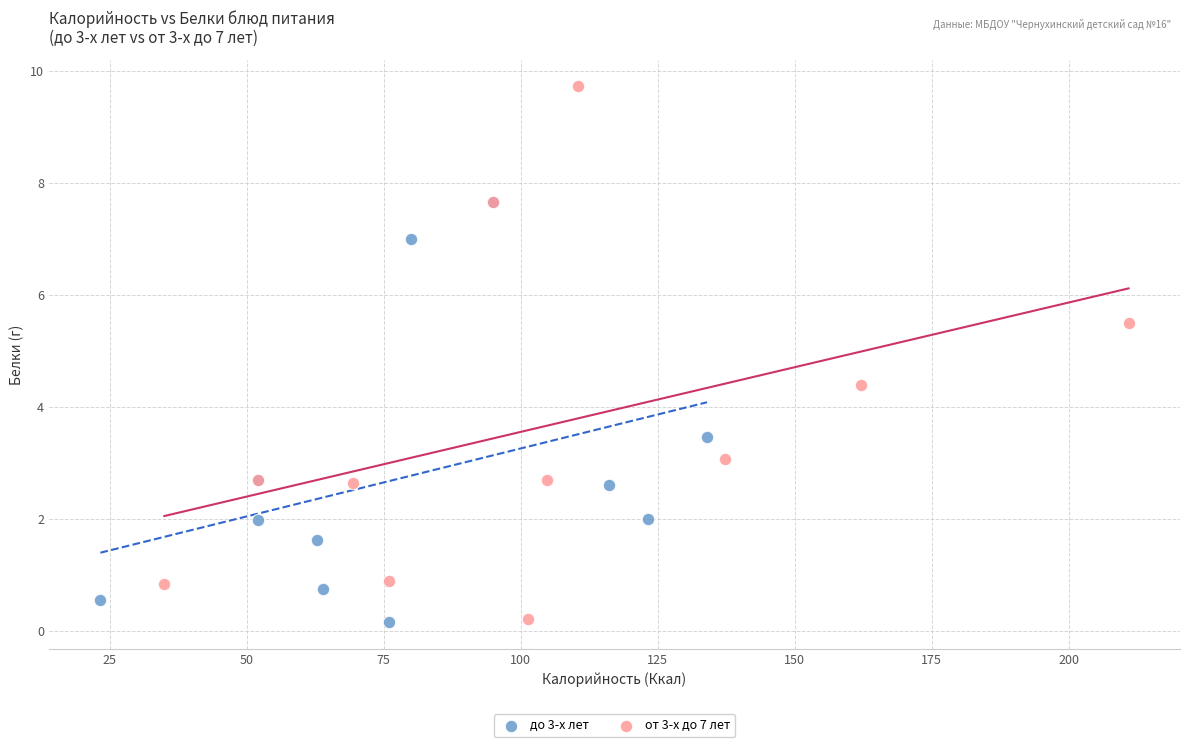

What are all the series names shown in the legend?

до 3-х лет, от 3-х до 7 лет